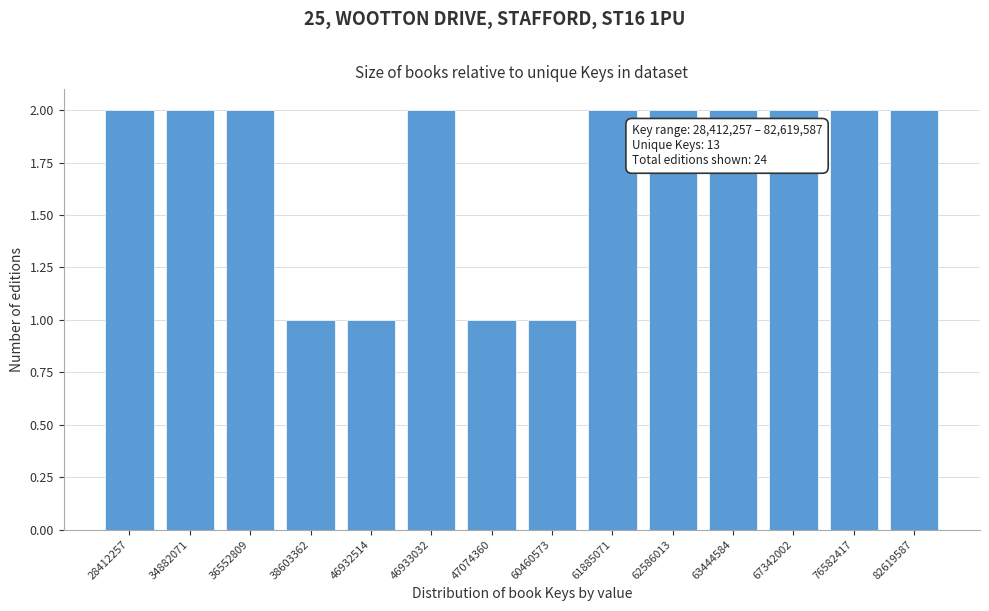

Reading left to right, extract all data points from this chart.

28412257=2	34882071=2	36552809=2	38603362=1	46932514=1	46933032=2	47074360=1	60460573=1	61885071=2	62586013=2	63444584=2	67342002=2	76582417=2	82619587=2